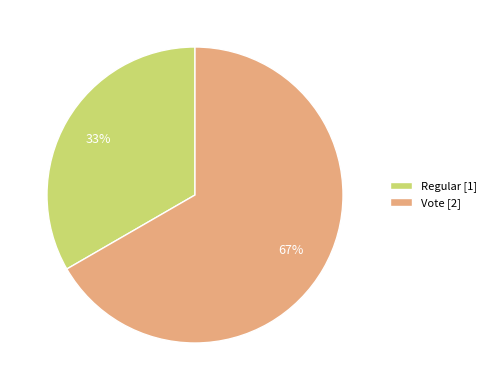

Which category has the biggest portion of the pie?

Vote